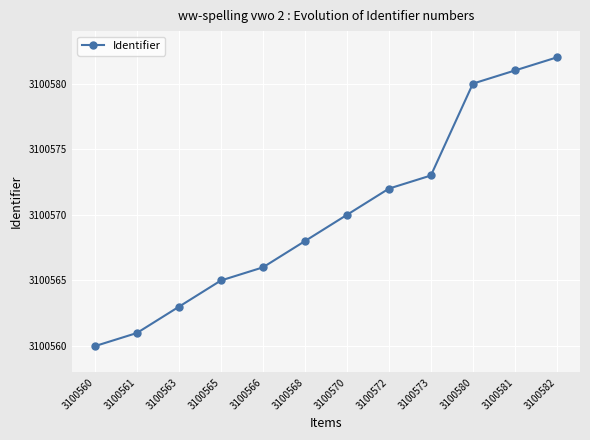

What is the change in value from 3100565 to 3100580?

+15